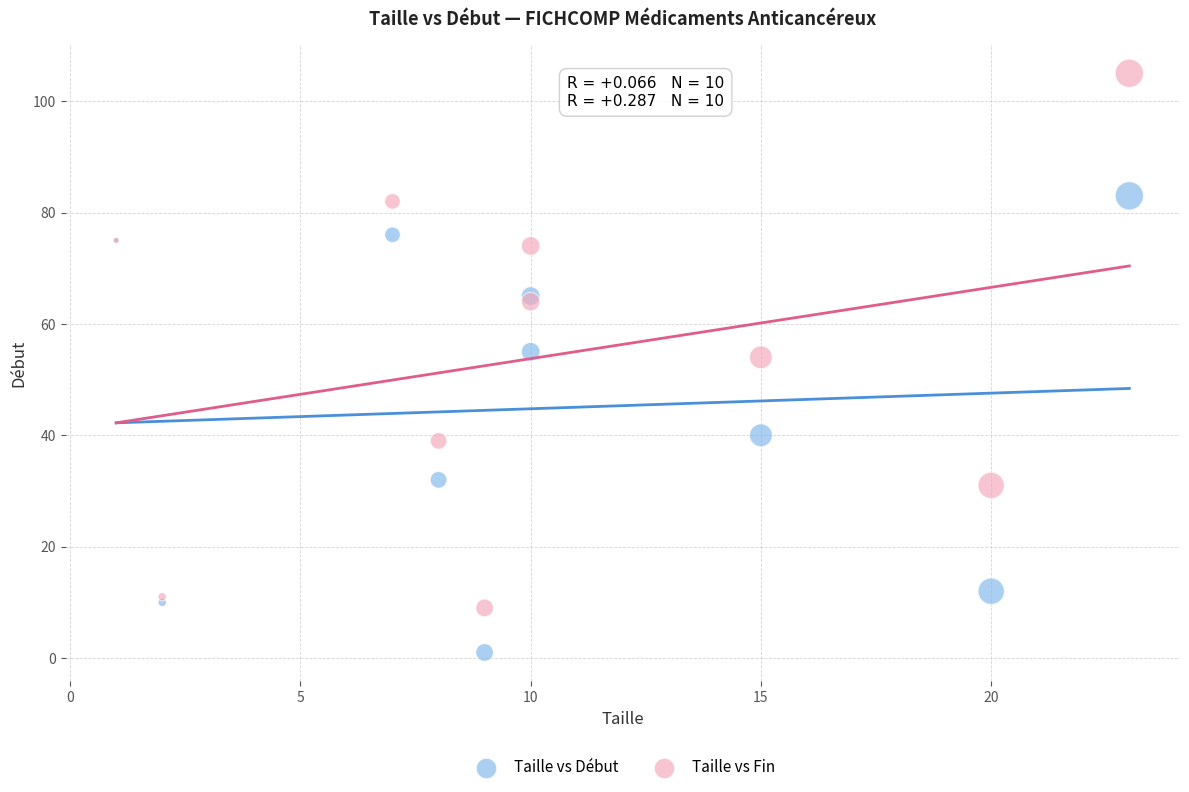

Which series has the largest Y range (max minus min)?

Taille vs Fin